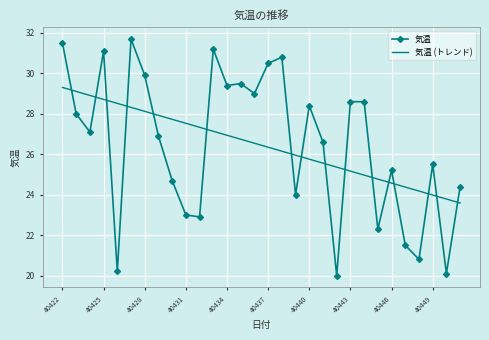

Reading right to left, list all the values displayed in this chart.

気温: 24.4	20.1	25.5	20.8	21.5	25.2	22.3	28.6	28.6	20.0	26.6	28.4	24.0	30.8	30.5	29.0	29.5	29.4	31.2	22.9	23.0	24.7	26.9	29.9	31.7	20.2	31.1	27.1	28.0	31.5
気温 (トレンド): 23.6	23.8	24.0	24.2	24.4	24.6	24.8	25.0	25.2	25.4	25.6	25.8	26.0	26.2	26.3	26.5	26.7	26.9	27.1	27.3	27.5	27.7	27.9	28.1	28.3	28.5	28.7	28.9	29.1	29.3